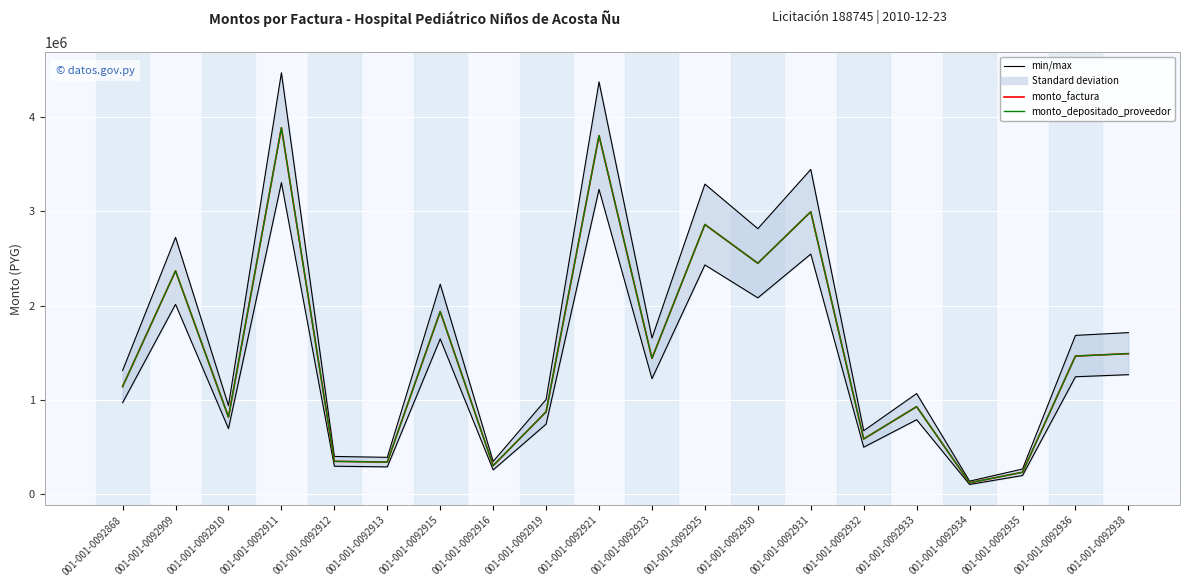

True or false: monto_depositado_proveedor and monto_factura cross at least once.

False